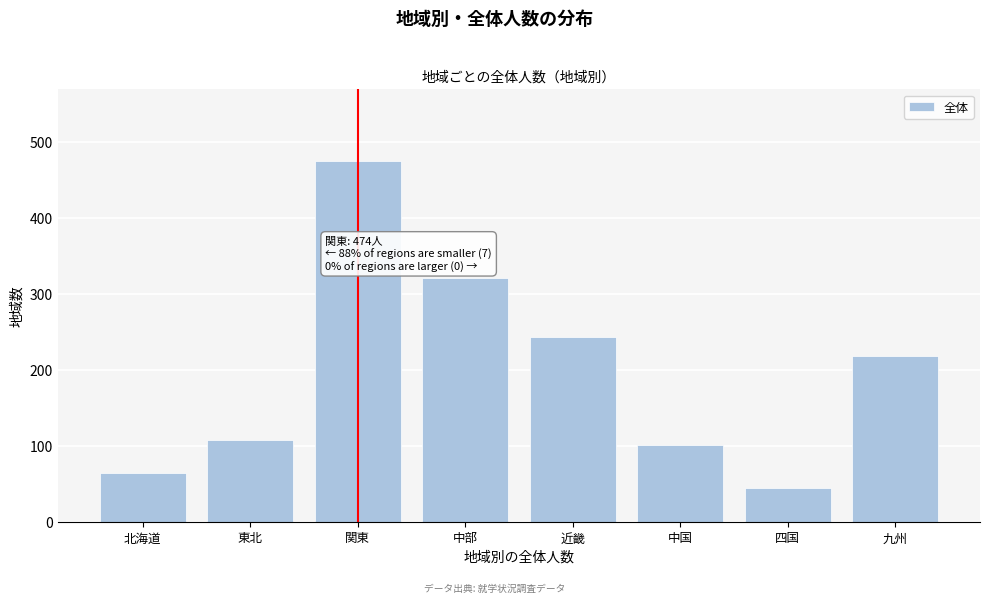

Reading left to right, what are all the values shown in this chart?

64	108	474	321	243	101	44	218